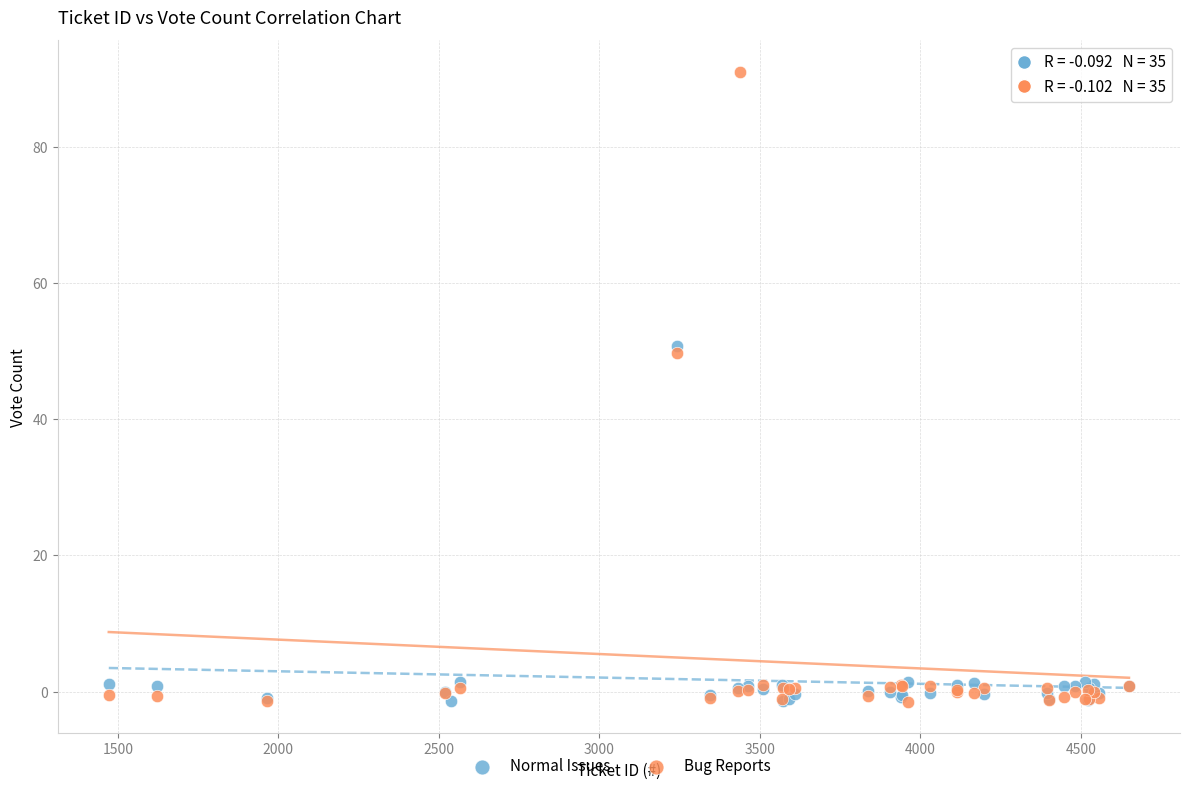

Which series contains the highest Y value?

Bug Reports